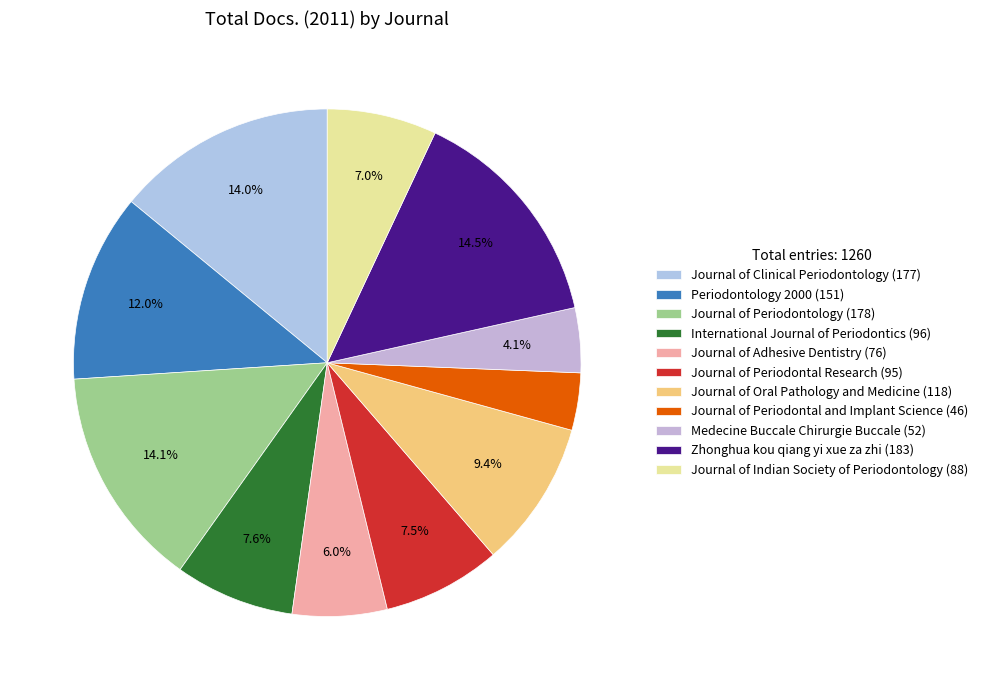

Rank the categories by value from highest to lowest.

Zhonghua kou qiang yi xue za zhi, Journal of Periodontology, Journal of Clinical Periodontology, Periodontology 2000, Journal of Oral Pathology and Medicine, International Journal of Periodontics, Journal of Periodontal Research, Journal of Indian Society of Periodontology, Journal of Adhesive Dentistry, Medecine Buccale Chirurgie Buccale, Journal of Periodontal and Implant Science